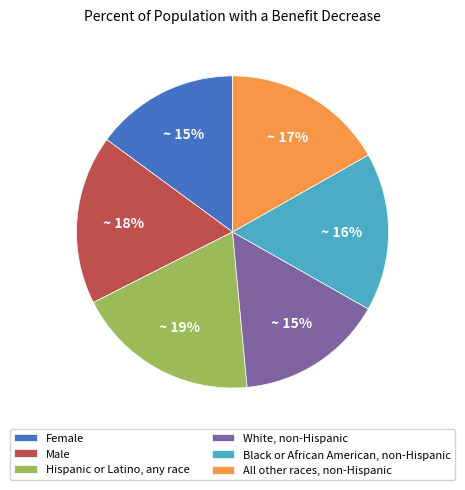

What is the largest slice in the pie chart?

Hispanic or Latino, any race